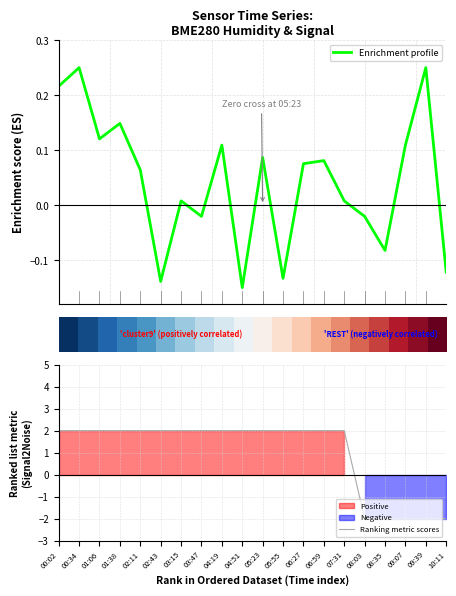

Where does the Ranking metric scores series first go above 1?

00:02